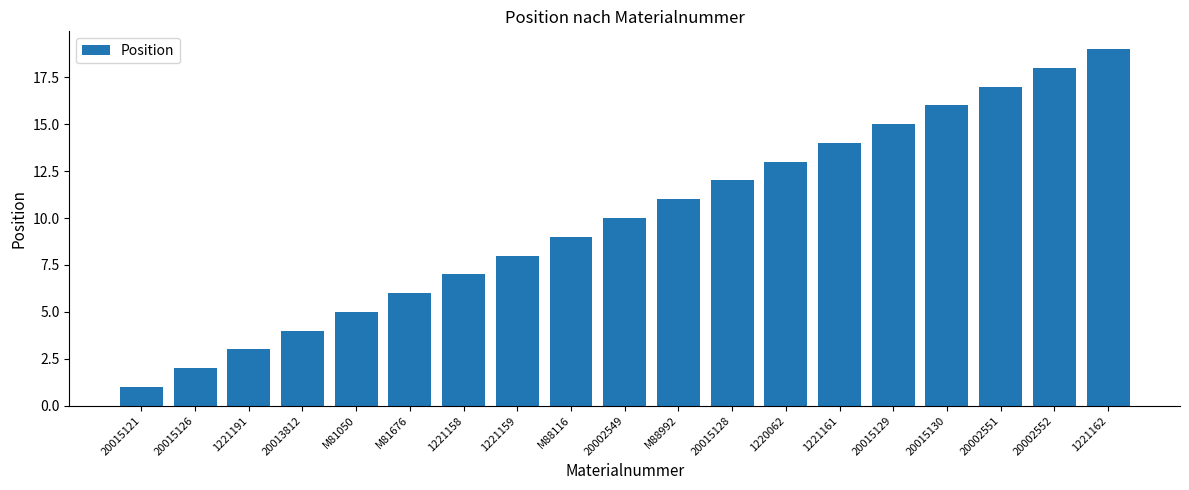

What is the sum of the values at 1221162 and 20002552?

37